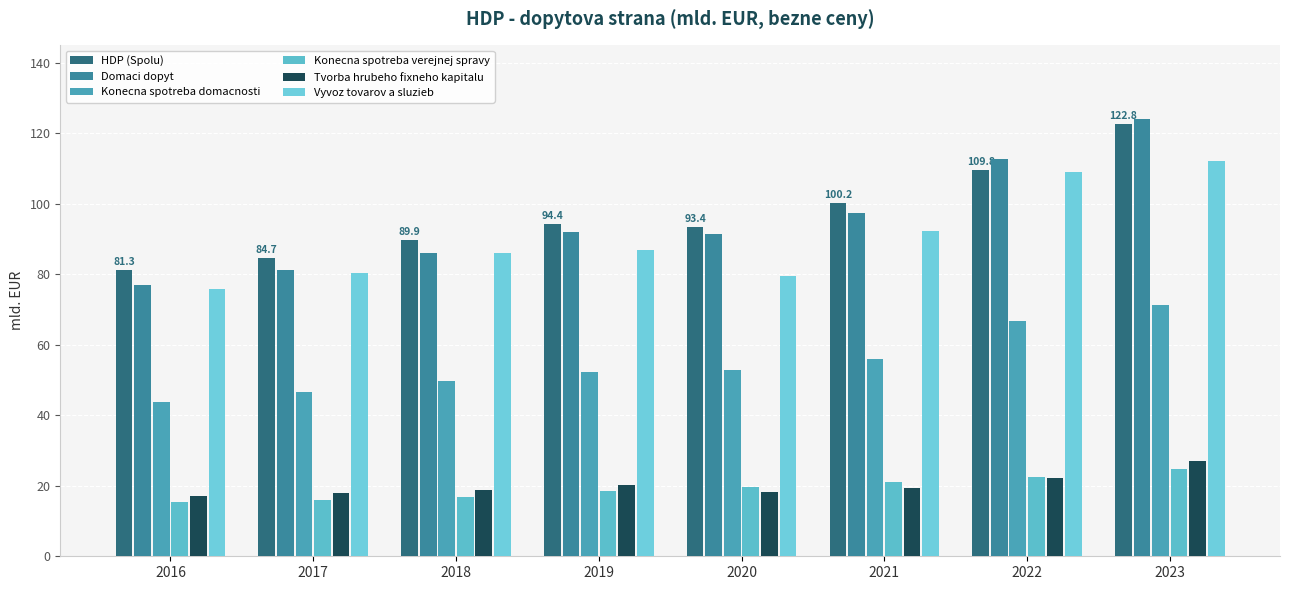

What are all the series names shown in the legend?

HDP (Spolu), Domaci dopyt, Konecna spotreba domacnosti, Konecna spotreba verejnej spravy, Tvorba hrubeho fixneho kapitalu, Vyvoz tovarov a sluzieb